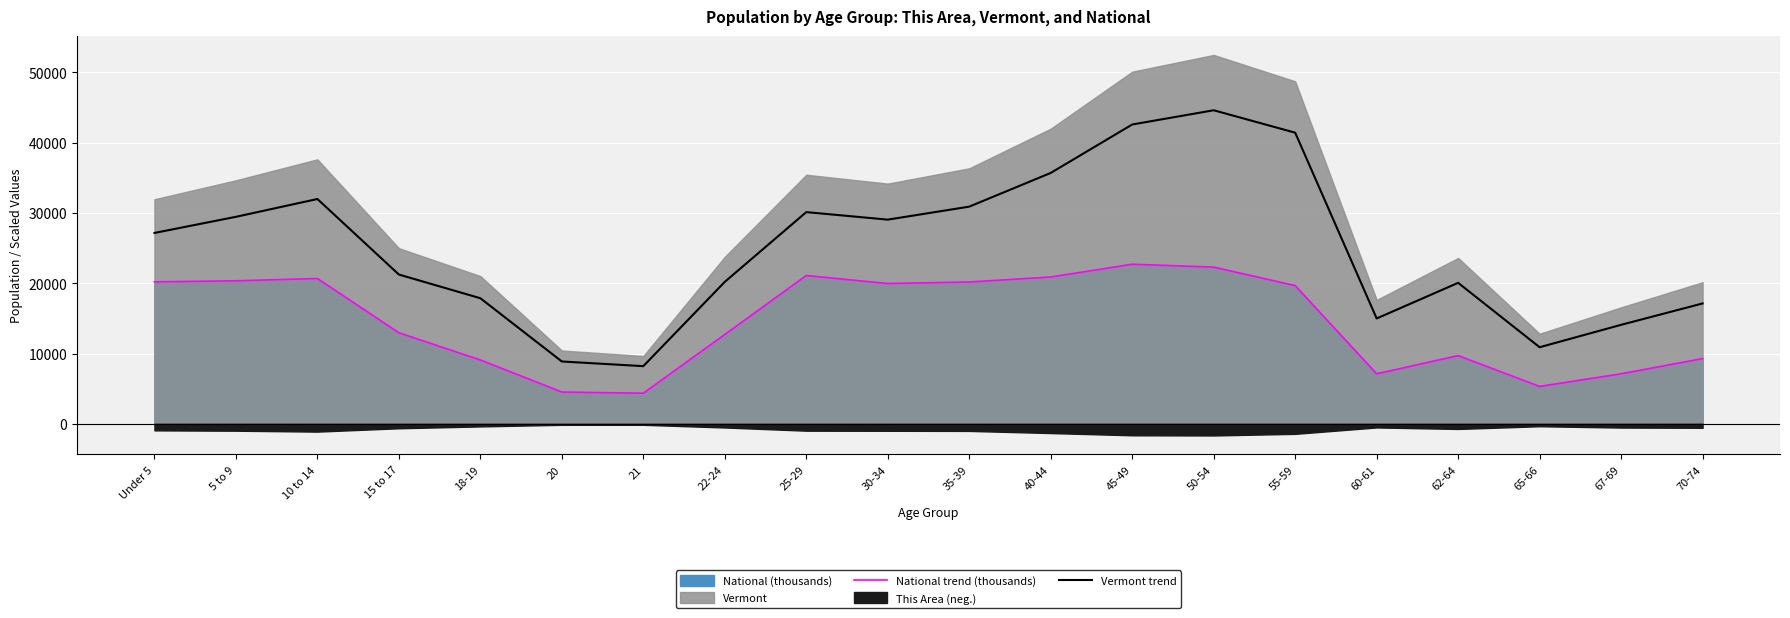

True or false: Vermont trend and National trend (thousands) intersect in this chart.

False